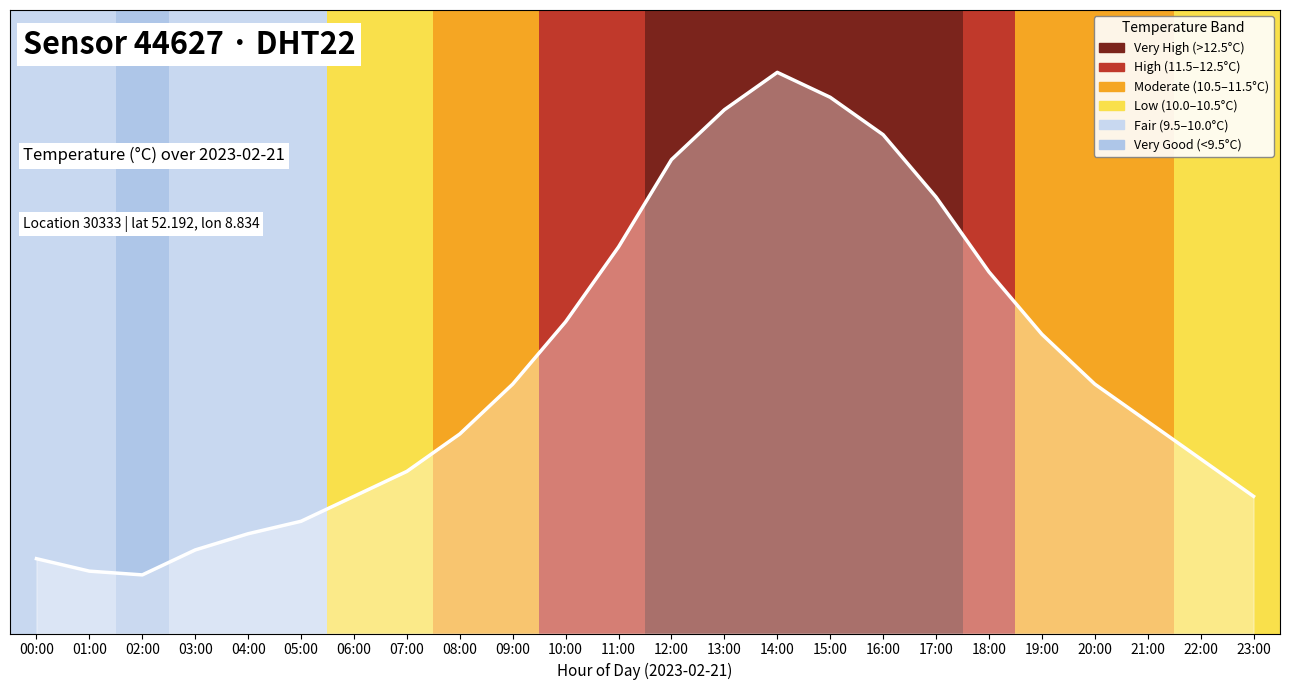

At which label is the value closest to 0?

02:00